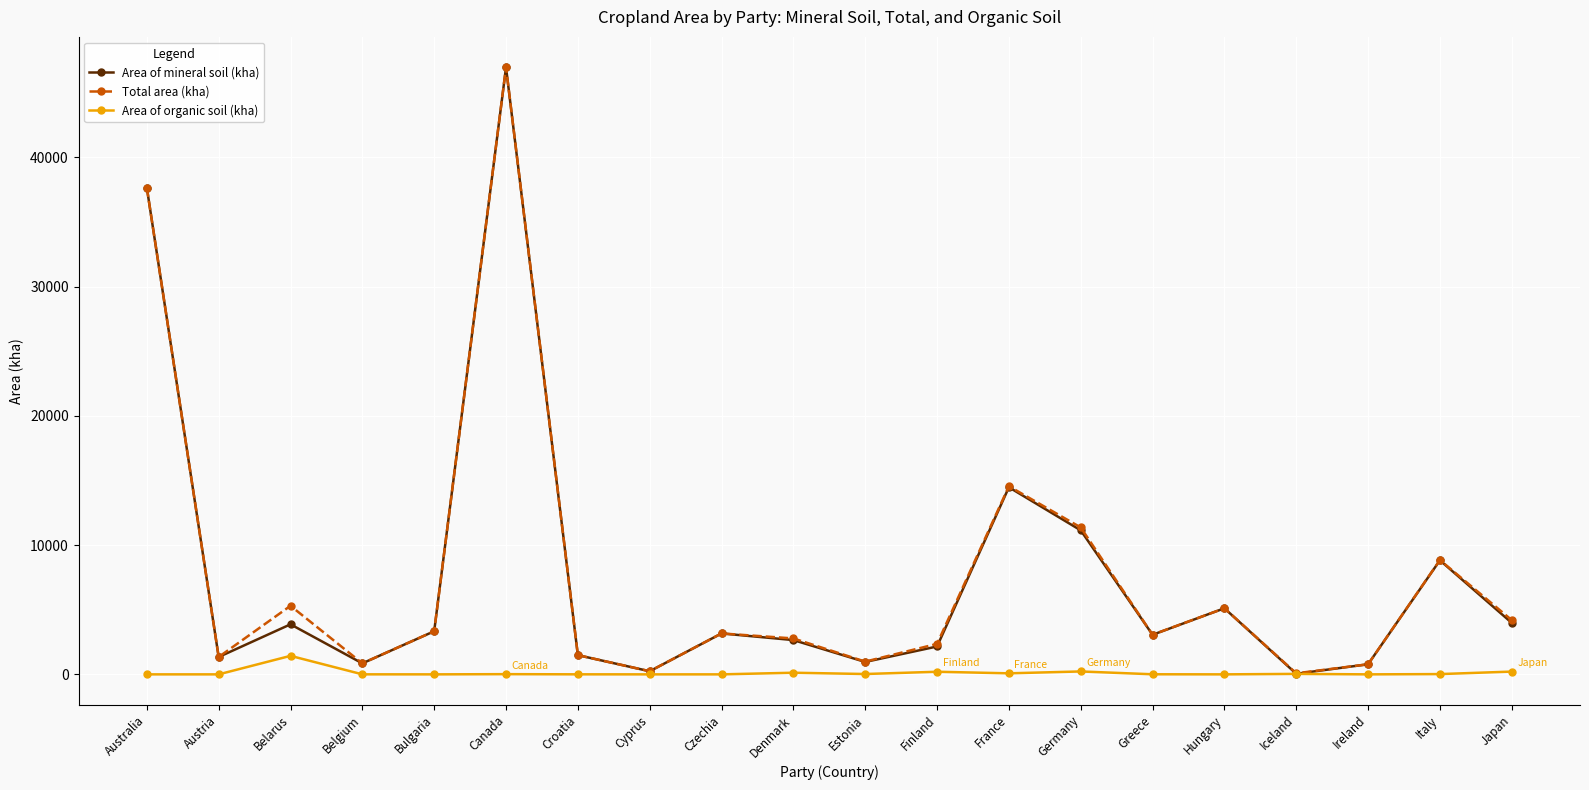

At which label does Total area (kha) reach its peak?

Canada